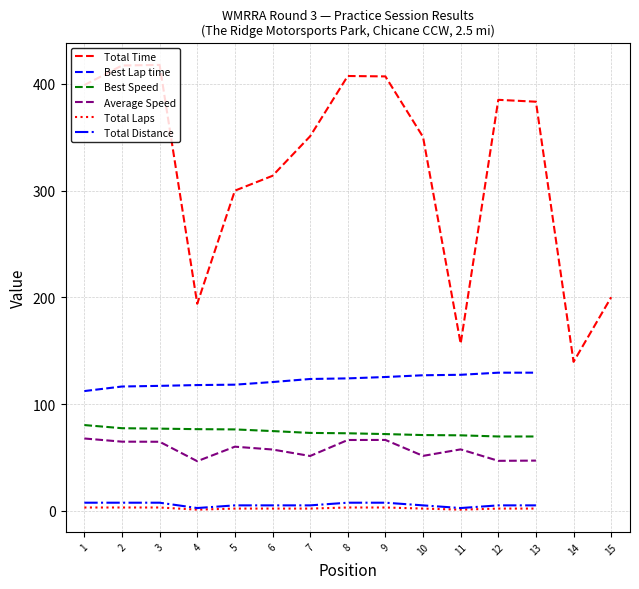

How many values in the Total Laps series exceed 2?

5